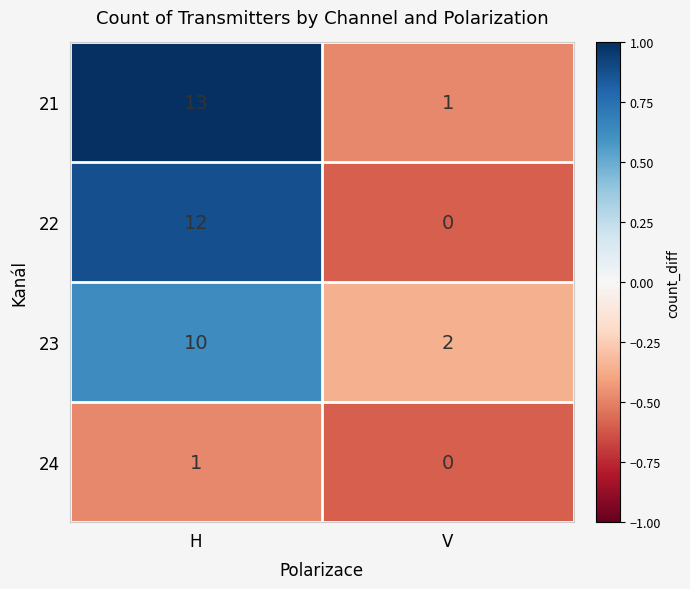

List the series in order of their peak value, highest first.

21, 22, 23, 24